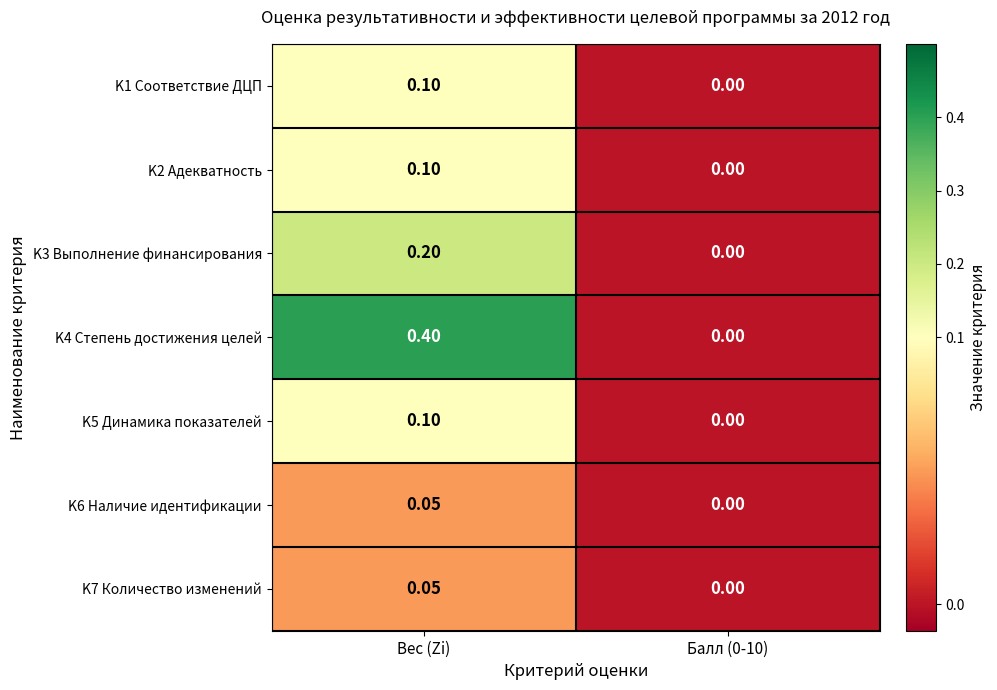

At which label does K4 Степень достижения целей reach its peak?

Вес (Zi)